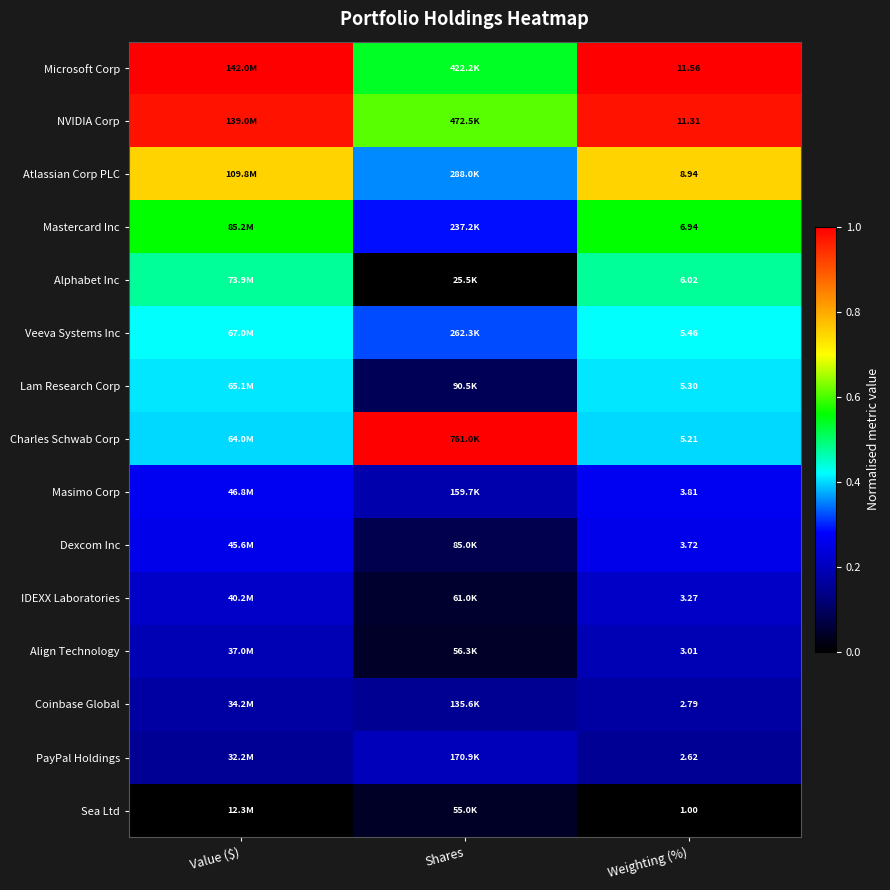

Rank the series at Weighting (%) from lowest to highest value.

Sea Ltd, PayPal Holdings, Coinbase Global, Align Technology, IDEXX Laboratories, Dexcom Inc, Masimo Corp, Charles Schwab Corp, Lam Research Corp, Veeva Systems Inc, Alphabet Inc, Mastercard Inc, Atlassian Corp PLC, NVIDIA Corp, Microsoft Corp